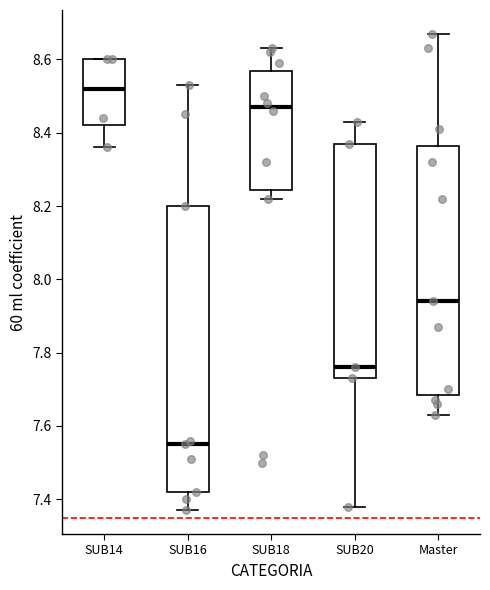

Which box has the highest median line?

SUB14